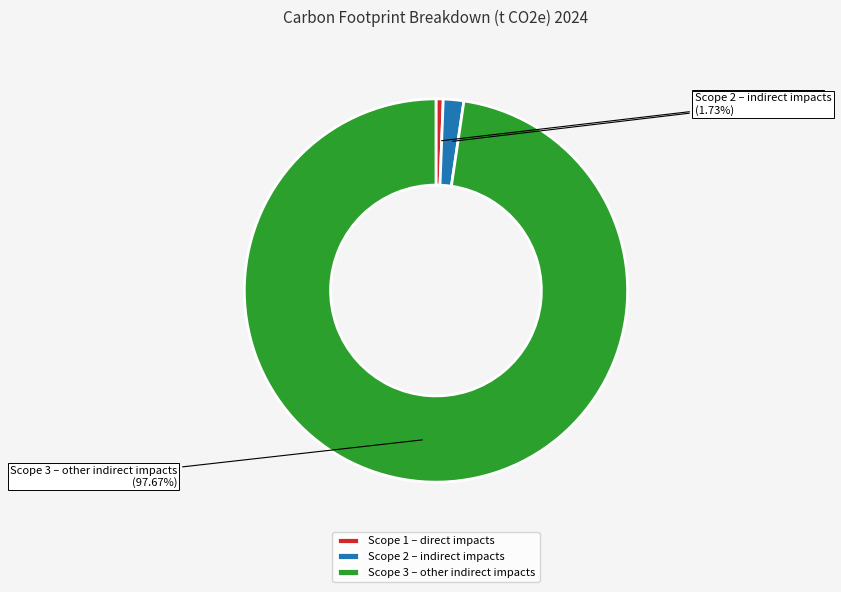

To the nearest percent, what is the difference between the largest and smallest slice percentages?

97%